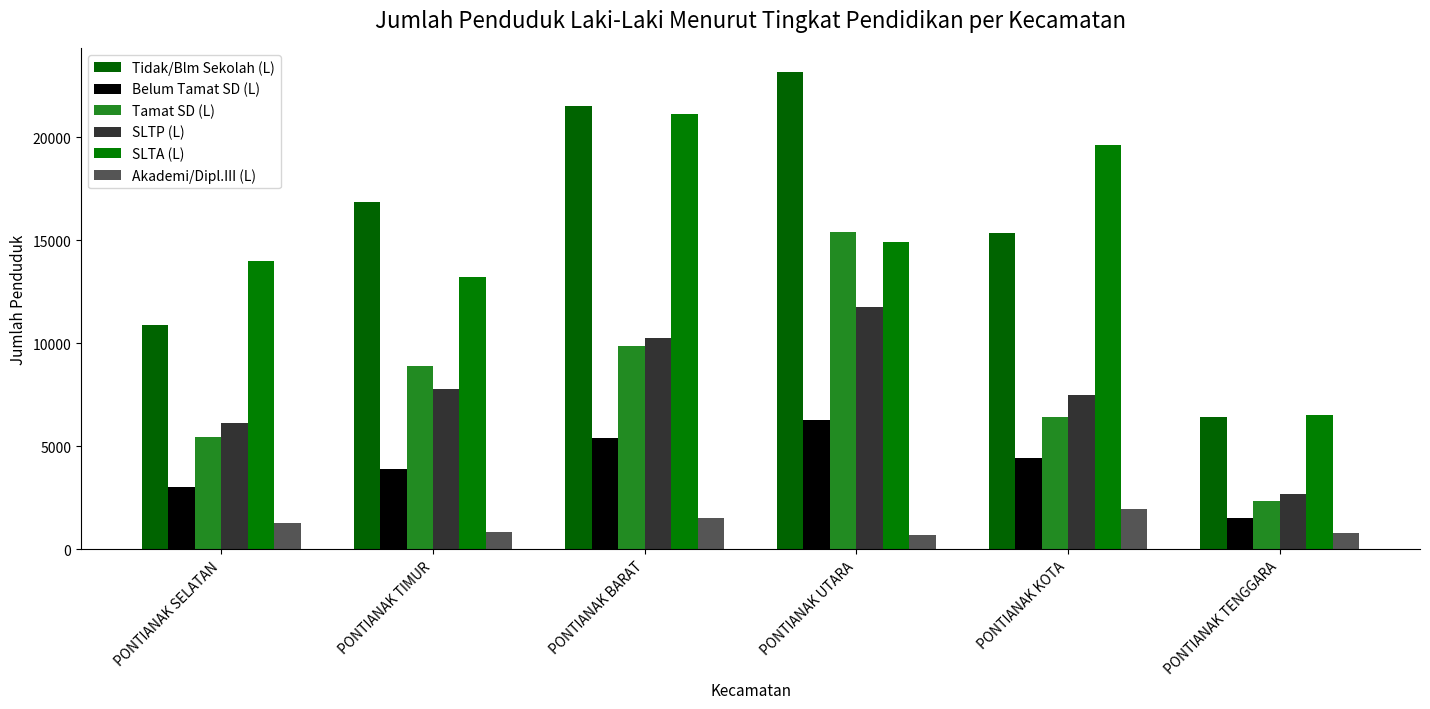

What is the label of the 5th bar from the right?

PONTIANAK TIMUR